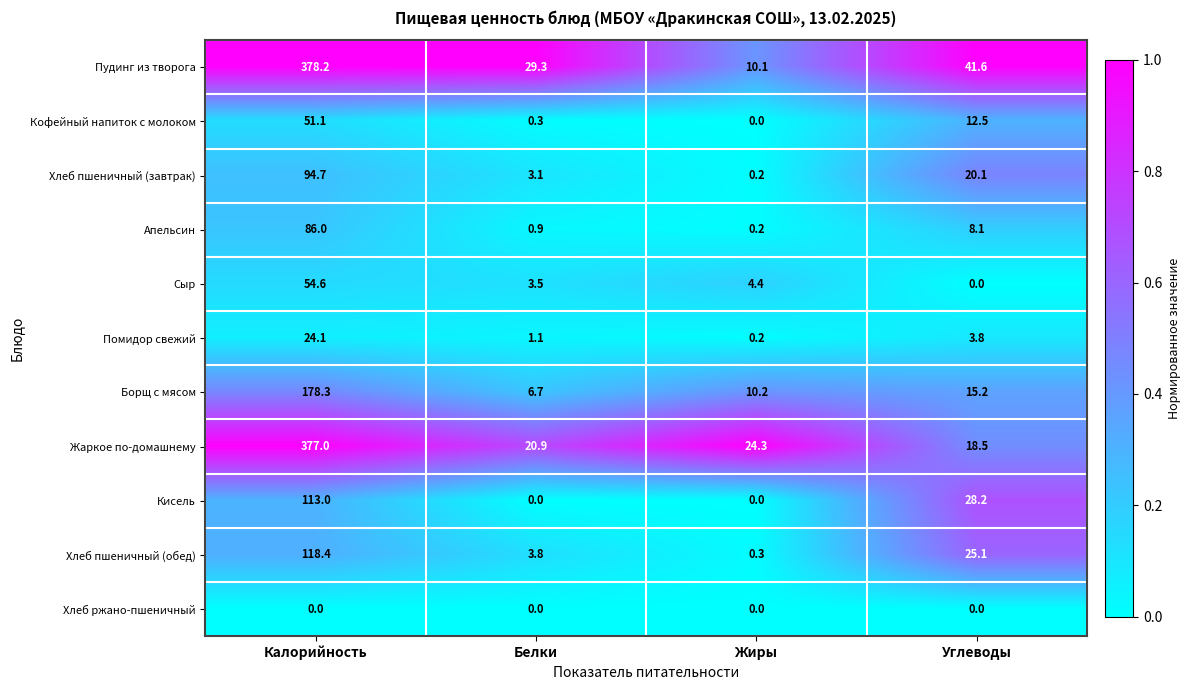

What is the sum of all Апельсин values?

95.2